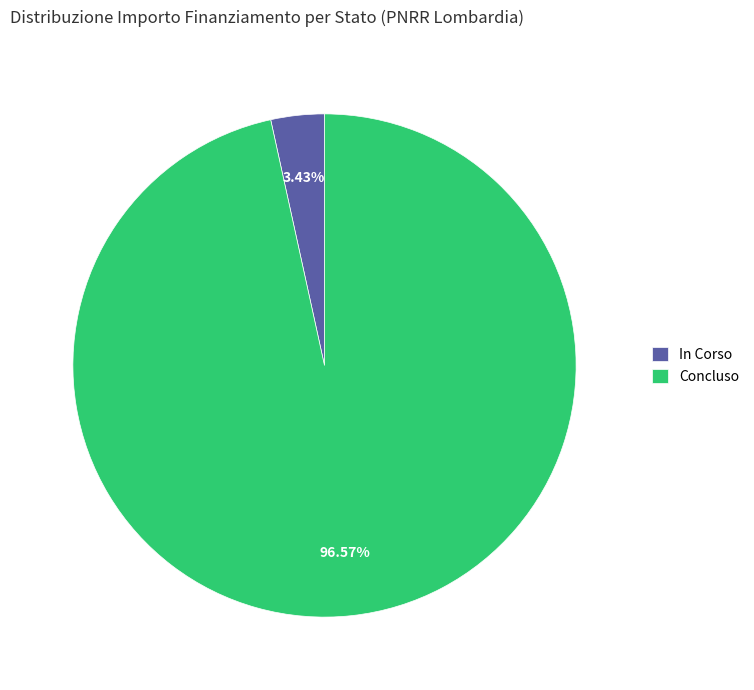

How many slices are in this pie chart?

2